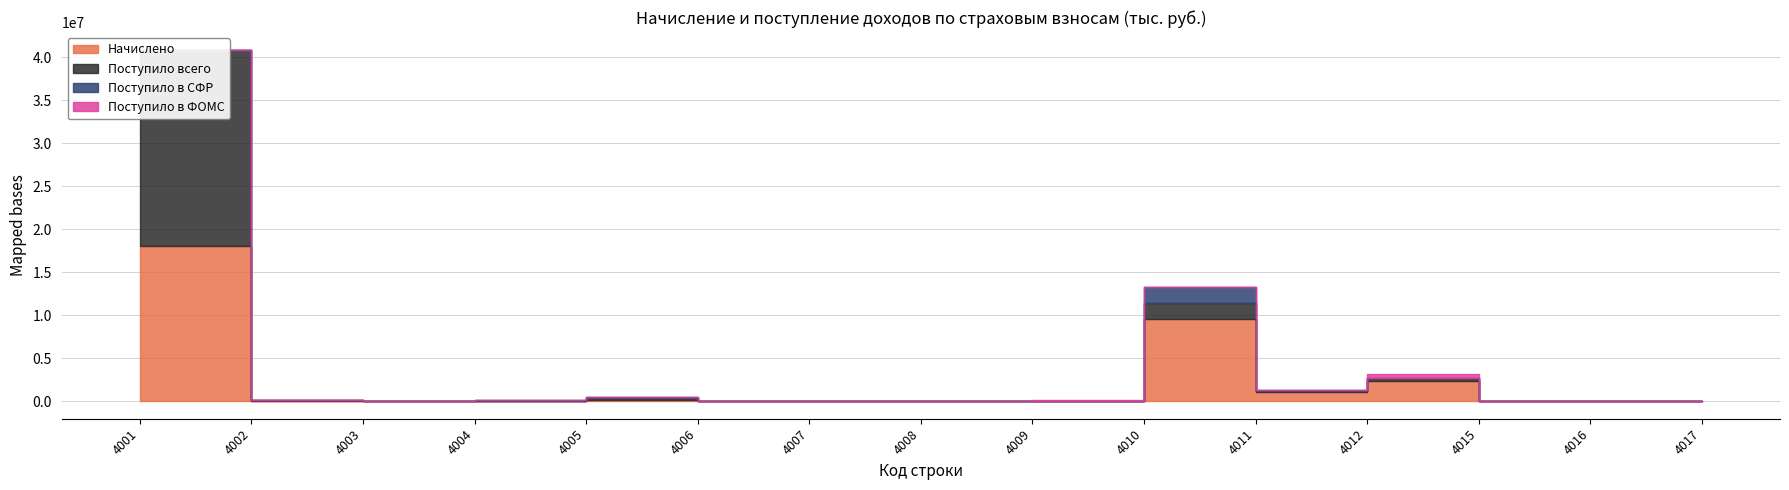

Which series has the widest spread of values?

Поступило всего